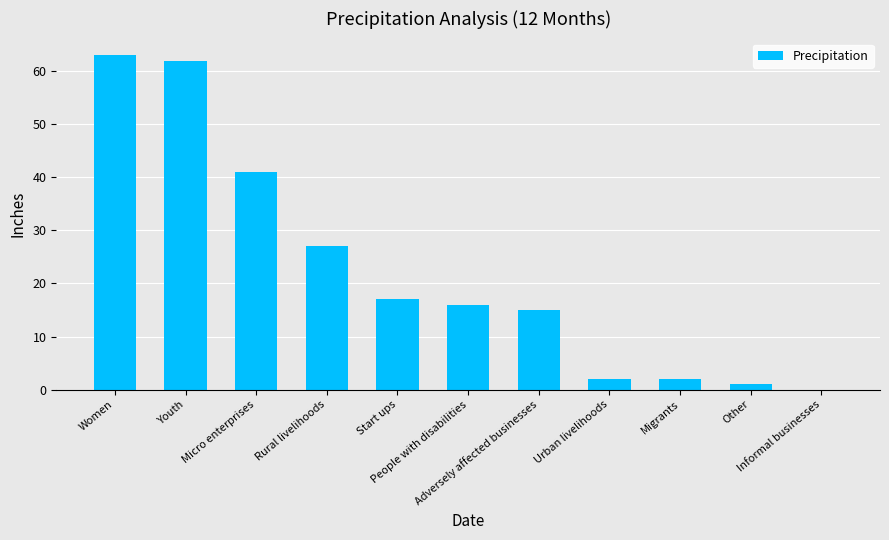

What is the greatest value displayed?

63